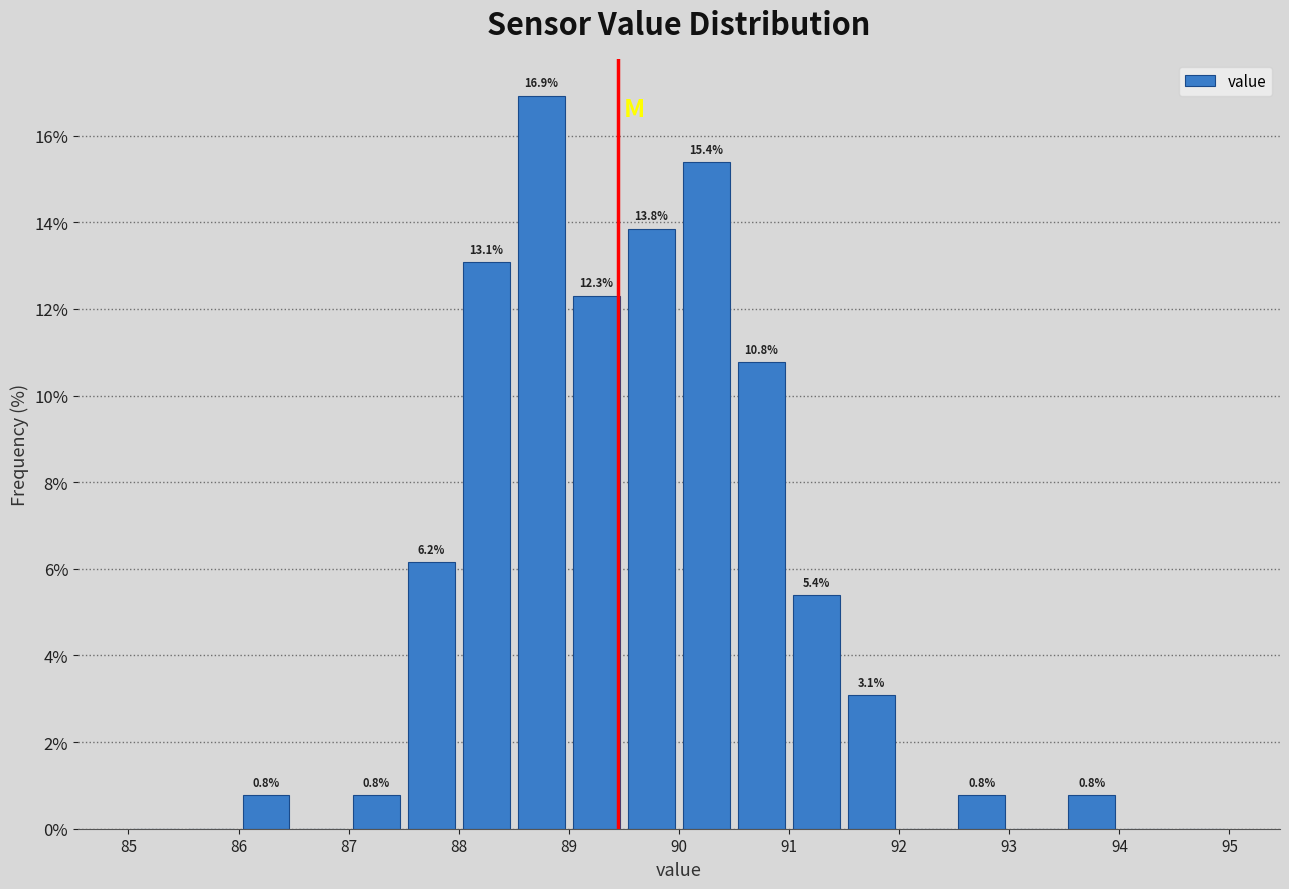

Which range on the x-axis has the tallest bar?

88.5 to 89.0